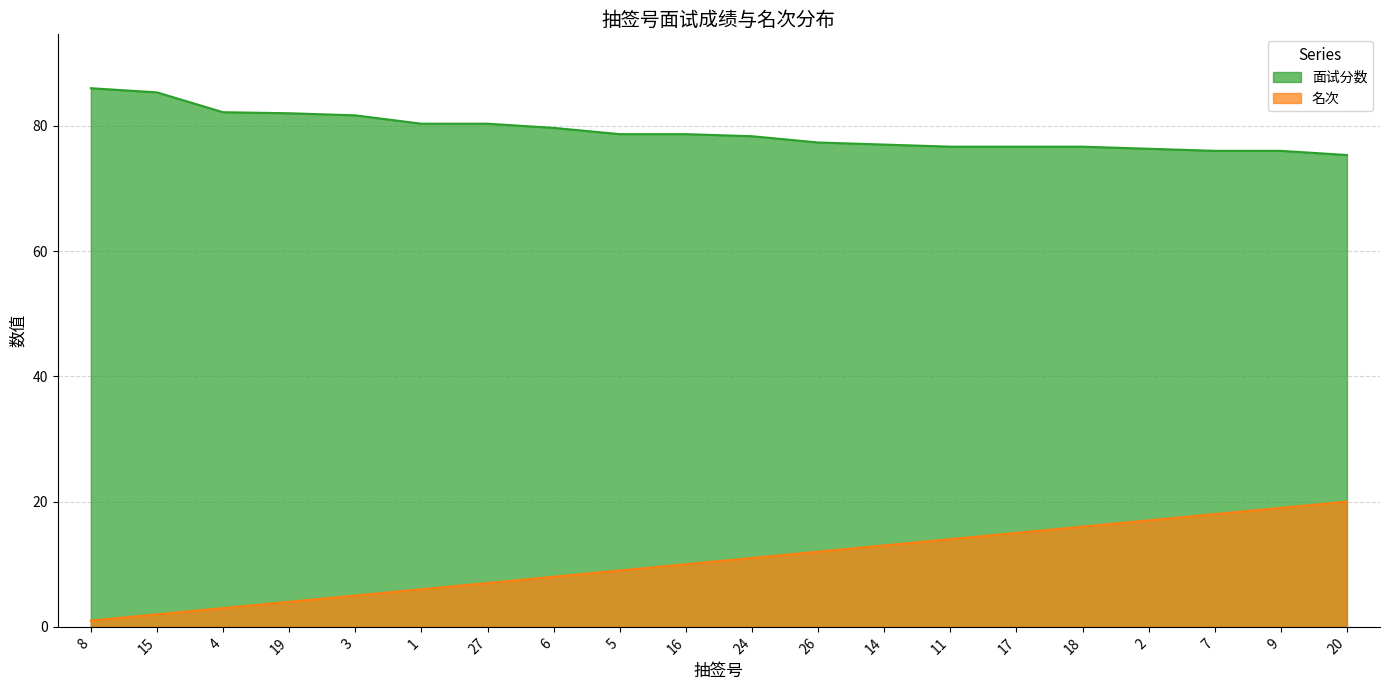

What is the label of the 12th point from the left?

26